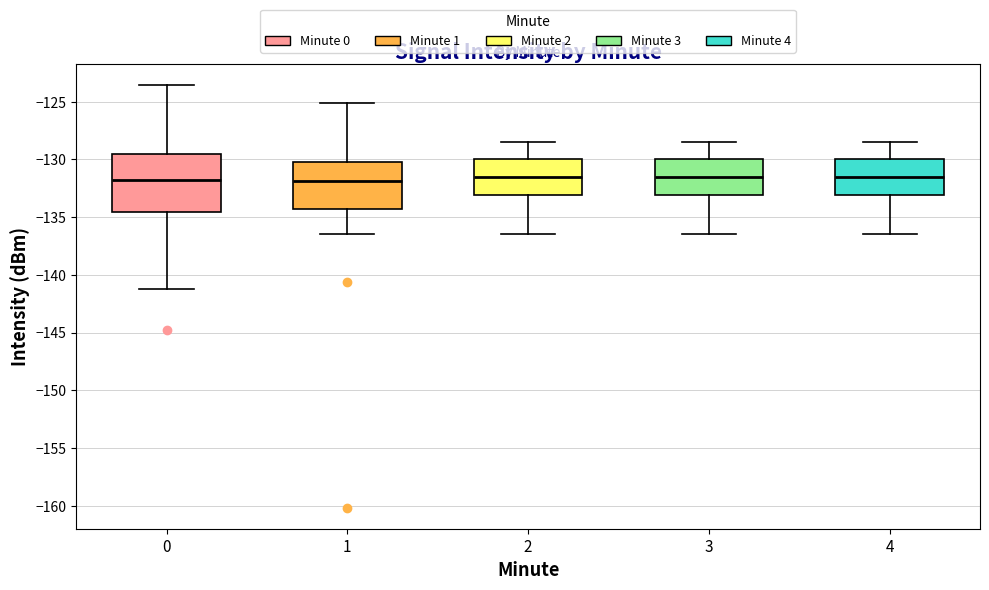

Where does the upper whisker of the box at x = 4 end on the y-axis? The values are not printed on the chart, so give them approximately, as read against the axis.

-128.5